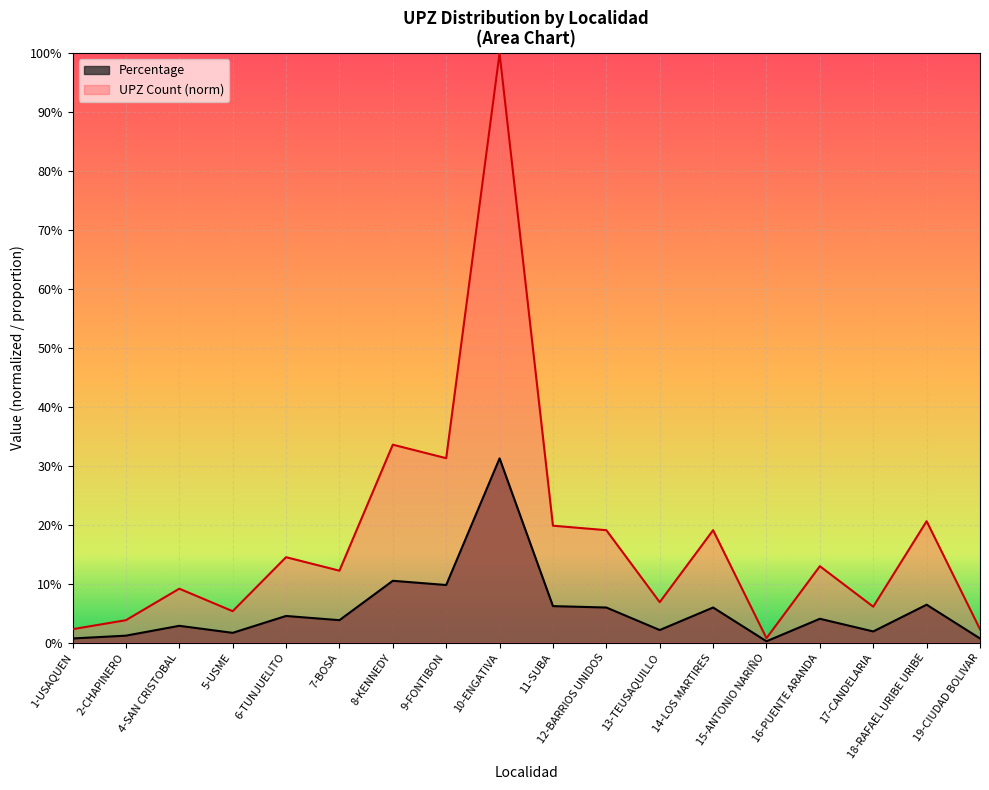

At which category is the sum across all series the highest?

10-ENGATIVA